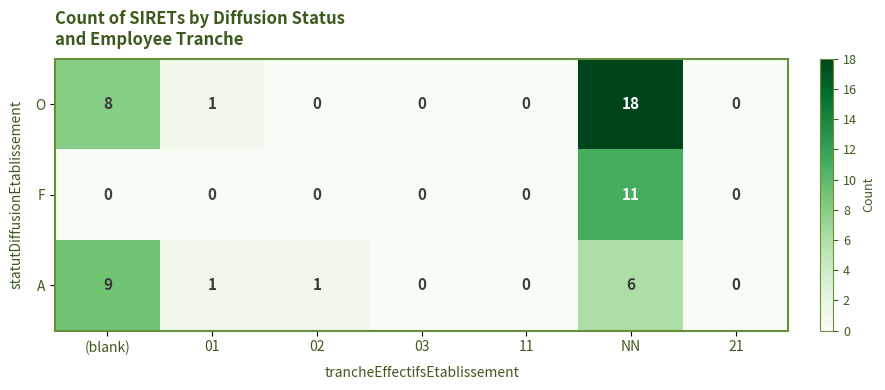

Which series has the largest total across all categories?

O